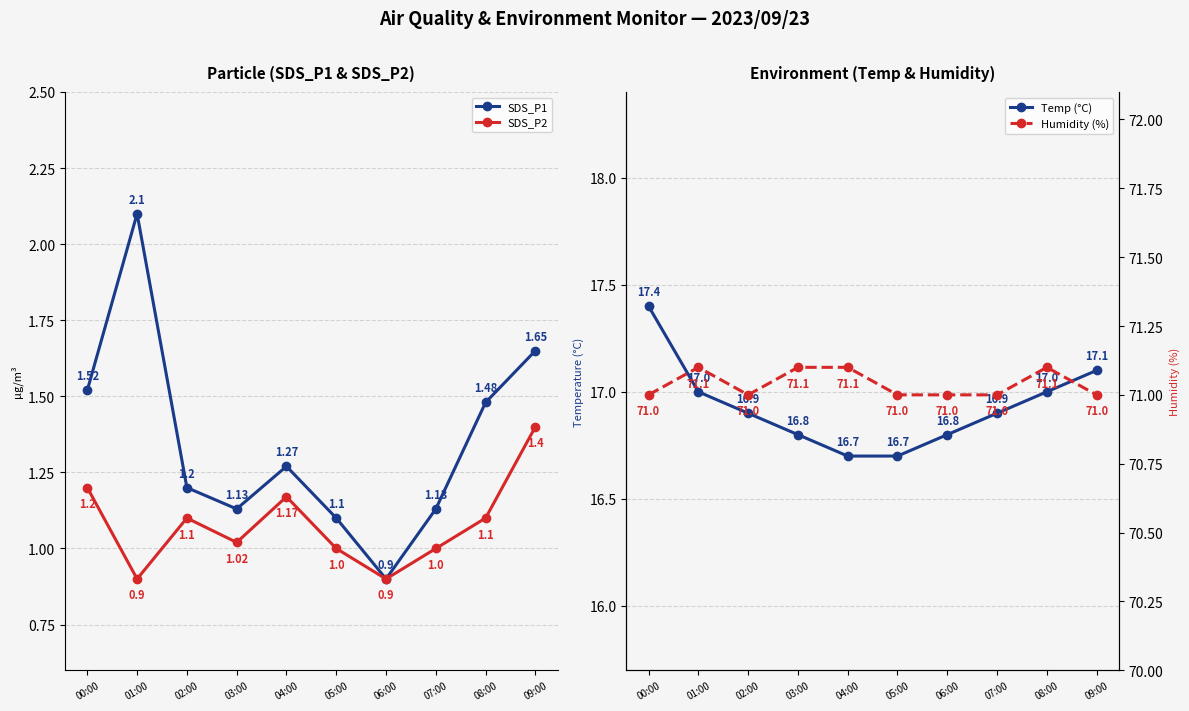

At which label does Humidity (%) reach its minimum?

00:00